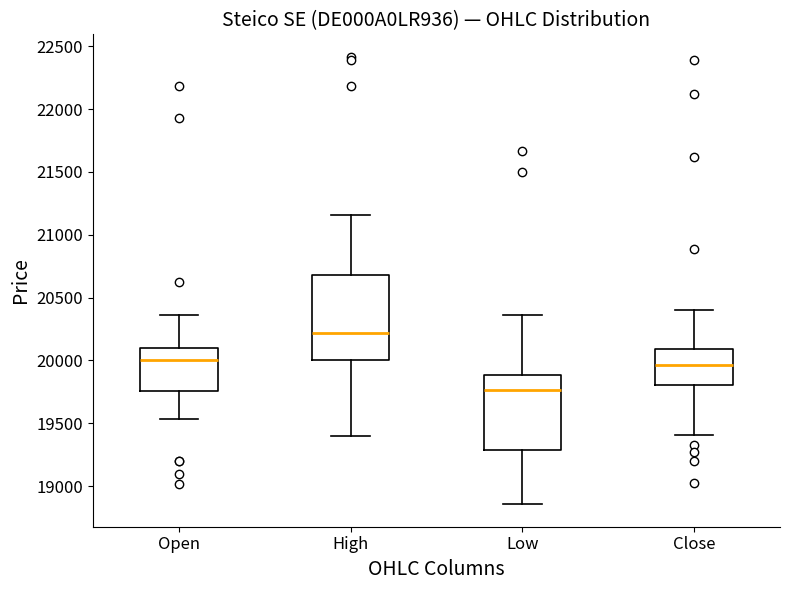

Reading left to right, transcribe this box plot: for each box, give where its median line is, the range the box spans, and where its two whiskers end, as read against the y-axis. The values are not printed on the chart, so give them approximately, as read against the axis.

Open: median 20000, box 19750 to 20100, whiskers 19550 to 20350
High: median 20200, box 20000 to 20700, whiskers 19400 to 21150
Low: median 19750, box 19300 to 19900, whiskers 18850 to 20350
Close: median 19950, box 19800 to 20100, whiskers 19400 to 20400